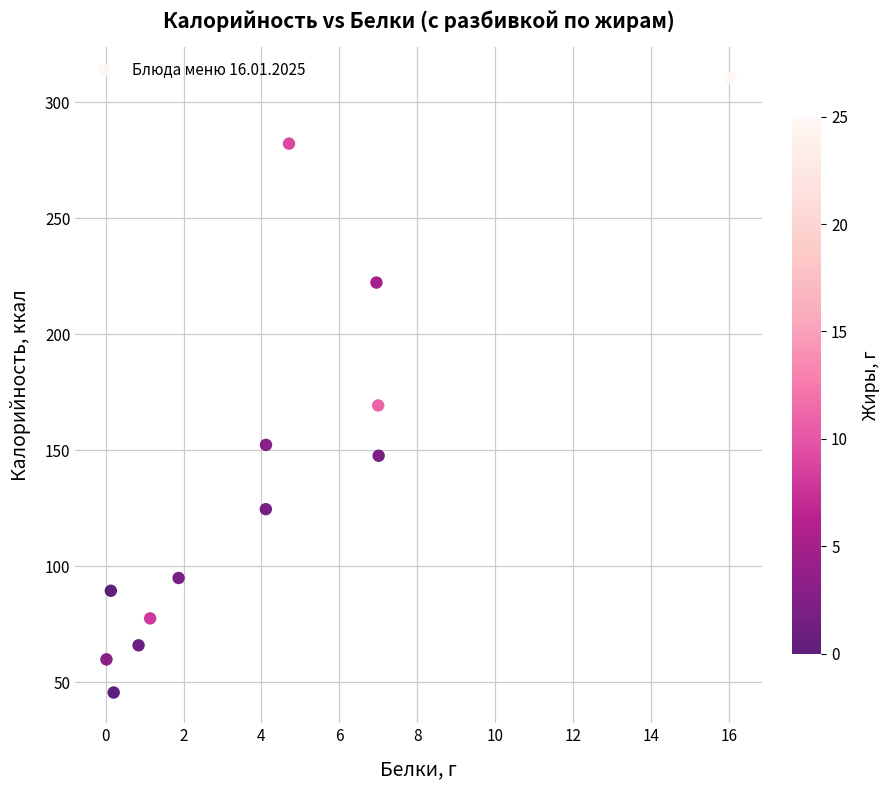

What is the range of X values (max minus min)?

16.0